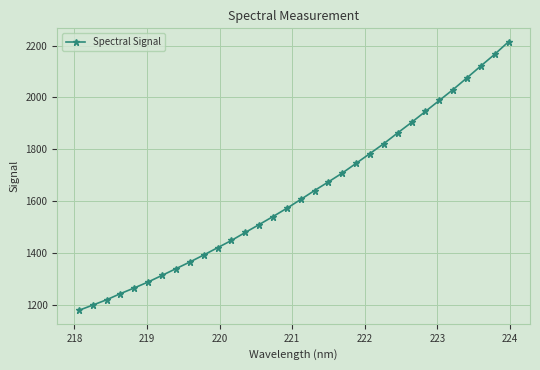

What is the average value?

1627.2